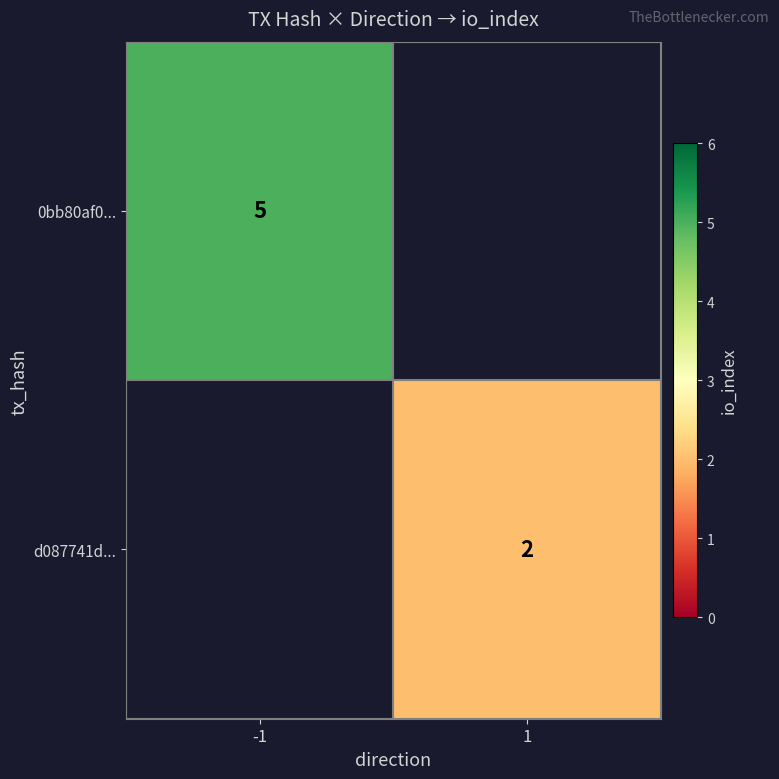

True or false: d087741d... has a value of 2 at 1.

True